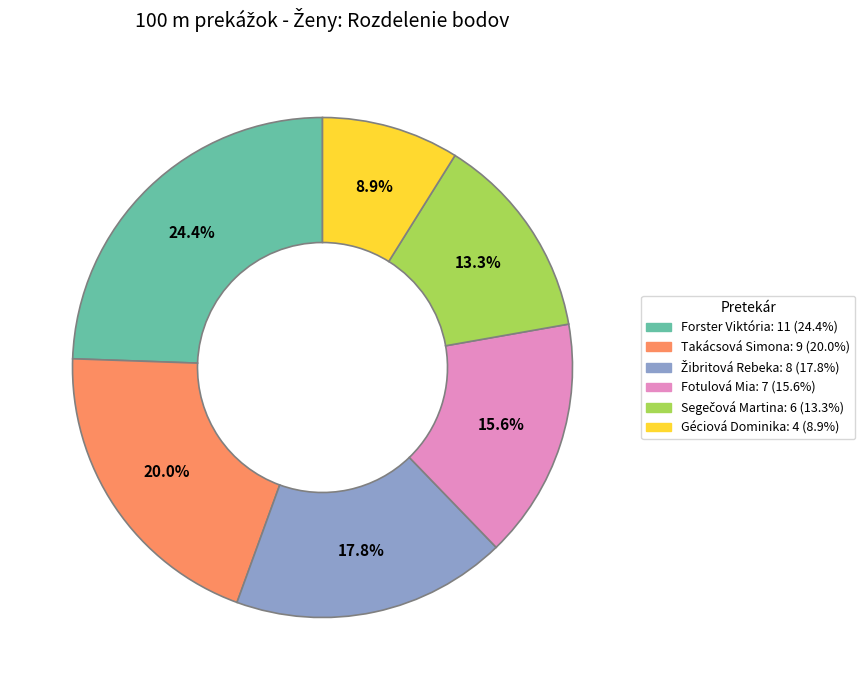

Do Fotulová Mia and Forster Viktória together represent more than half of the pie?

No